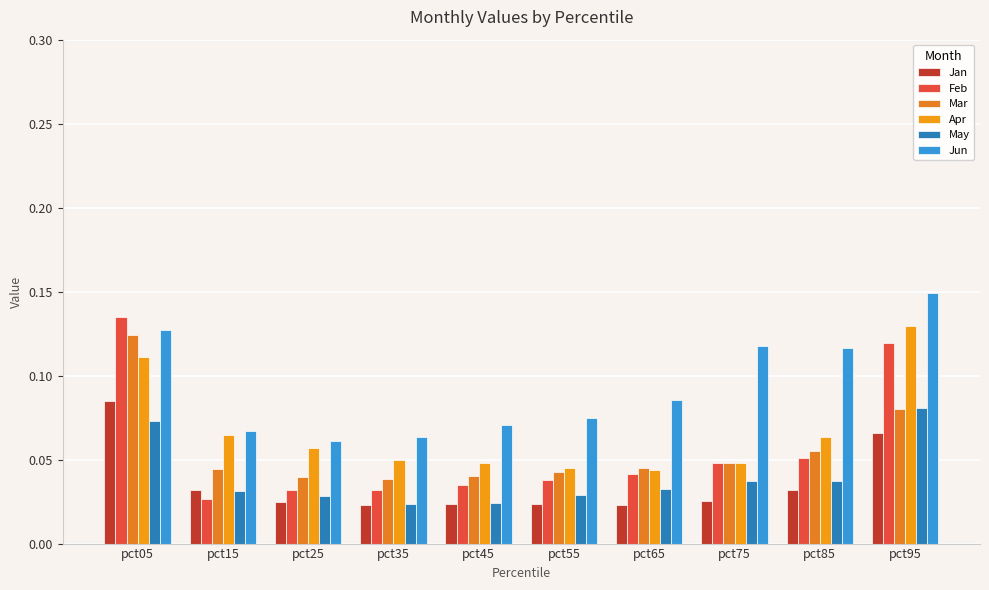

What is the lowest value of the Jun series?

0.1